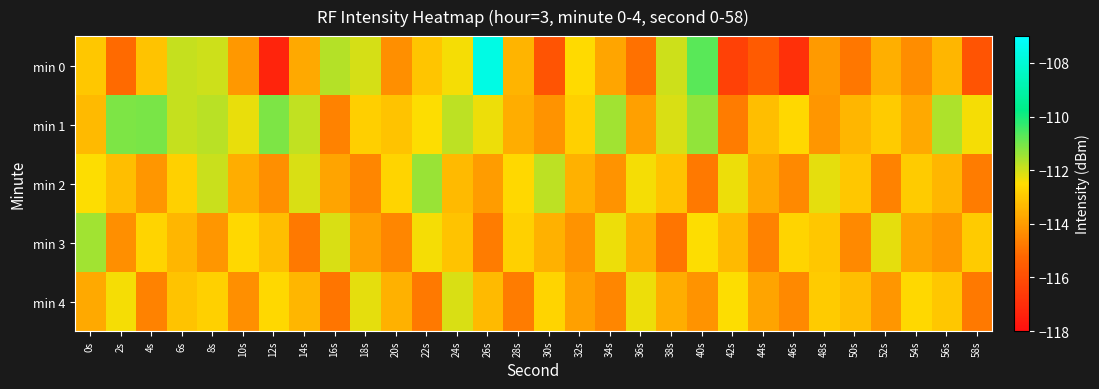

Which label corresponds to the largest value in the chart?

26s